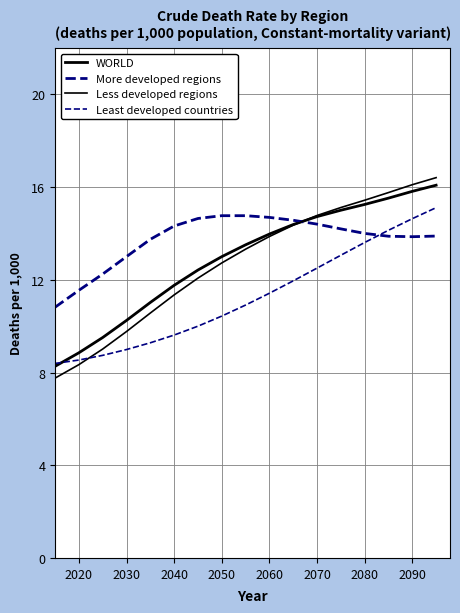

How many distinct data groups are displayed?

4